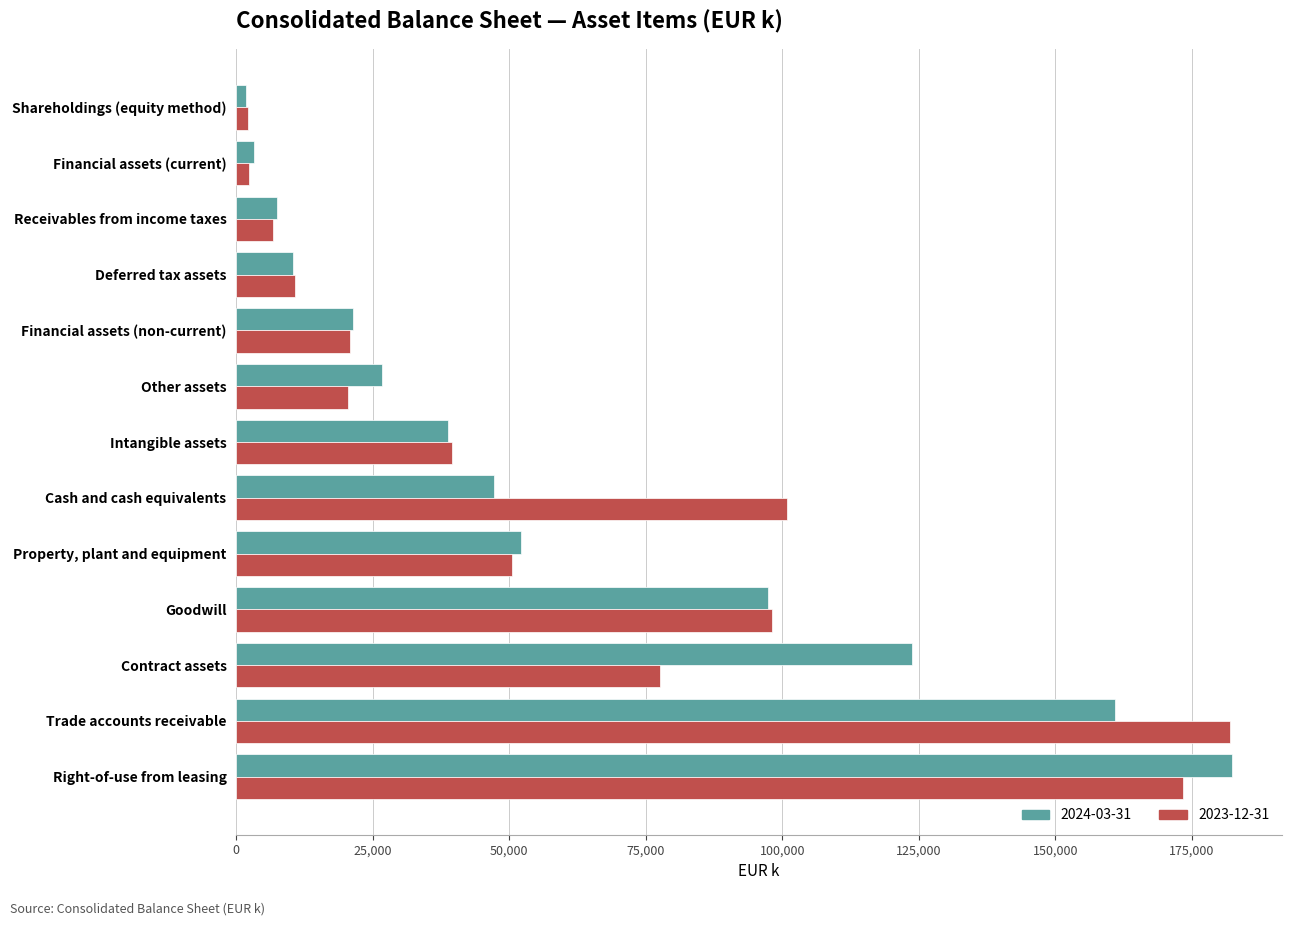

True or false: 2024-03-31 has a value of 52102 at Property, plant and equipment.

True